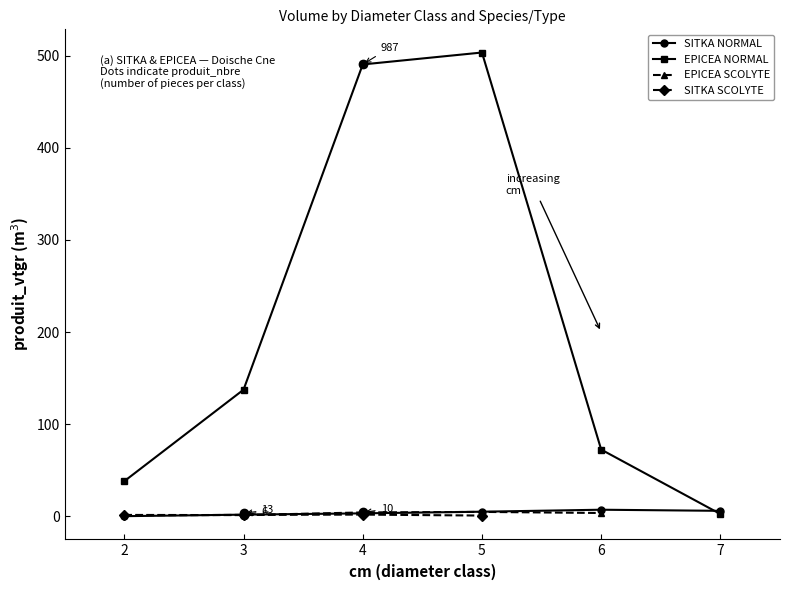

Is the value of SITKA NORMAL at 7 greater than the value of EPICEA NORMAL at 4?

No